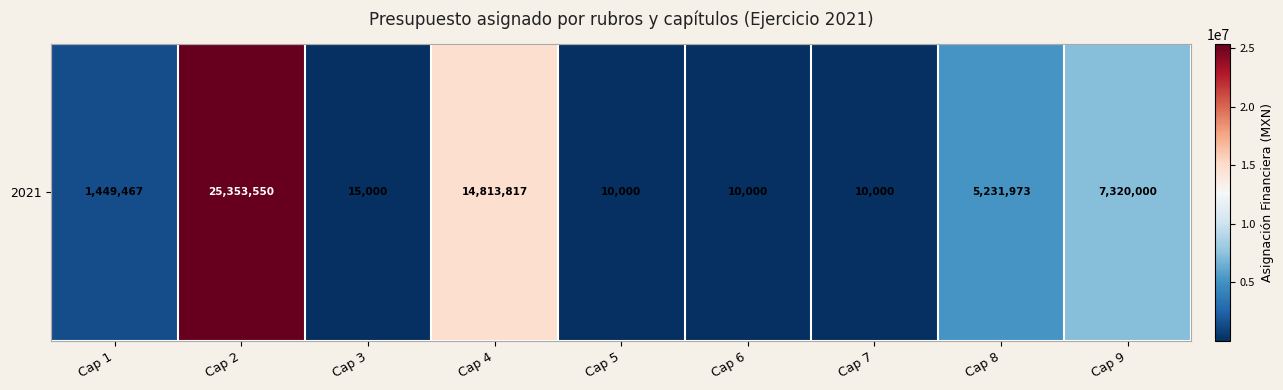

List the labels in order of value, largest first.

Cap 2, Cap 4, Cap 9, Cap 8, Cap 1, Cap 3, Cap 5, Cap 6, Cap 7